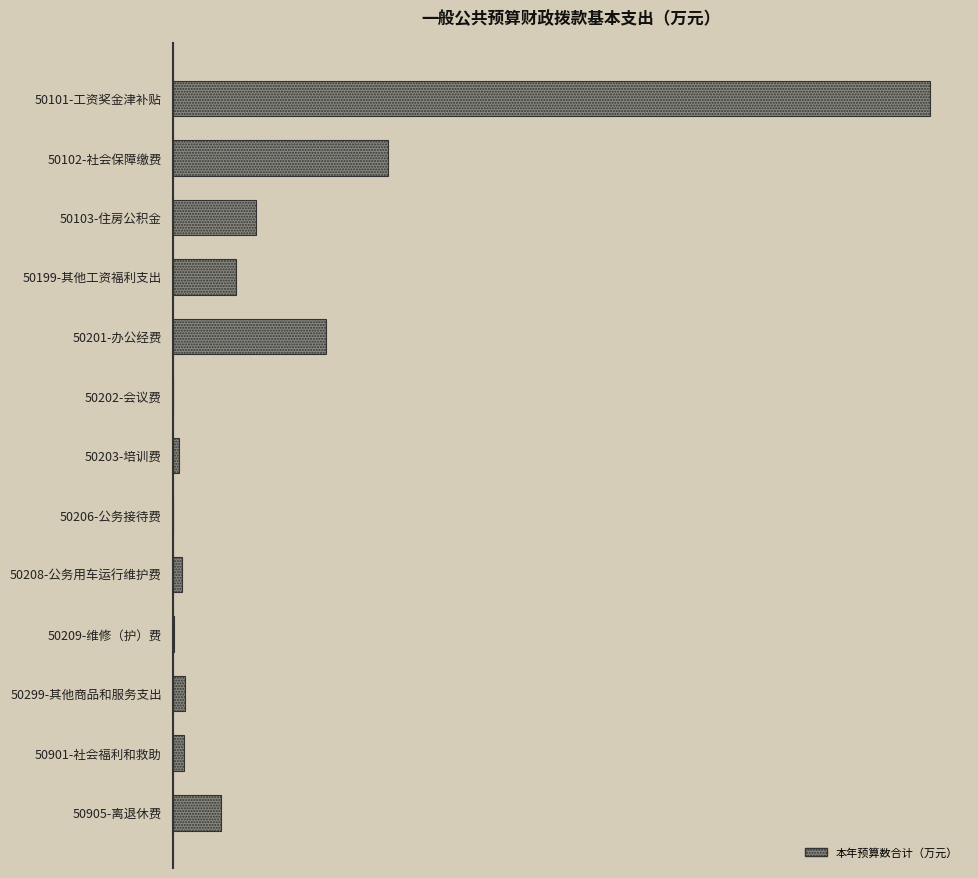

Are the bars horizontal?

Yes